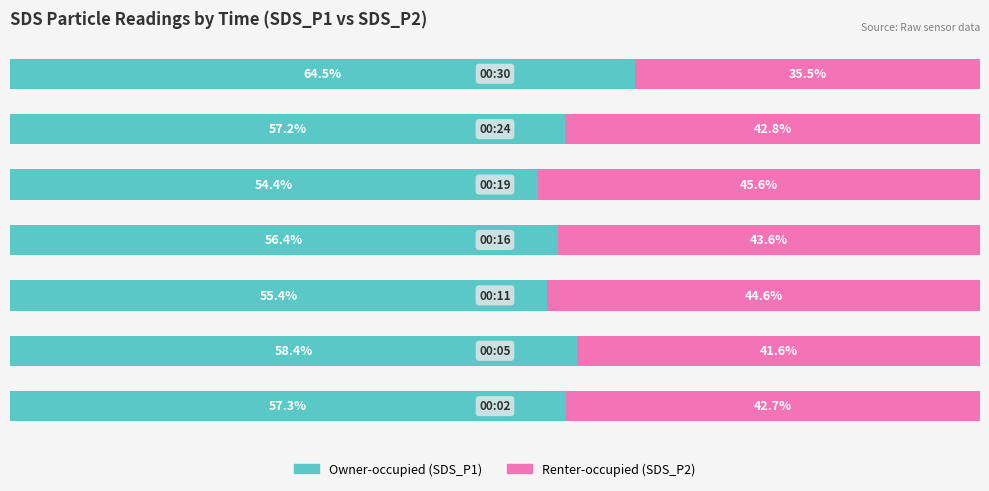

Reading right to left, what are all the values shown in this chart?

Owner-occupied: 64.5	57.2	54.4	56.4	55.4	58.4	57.3
Renter-occupied: 35.5	42.8	45.6	43.6	44.6	41.6	42.7